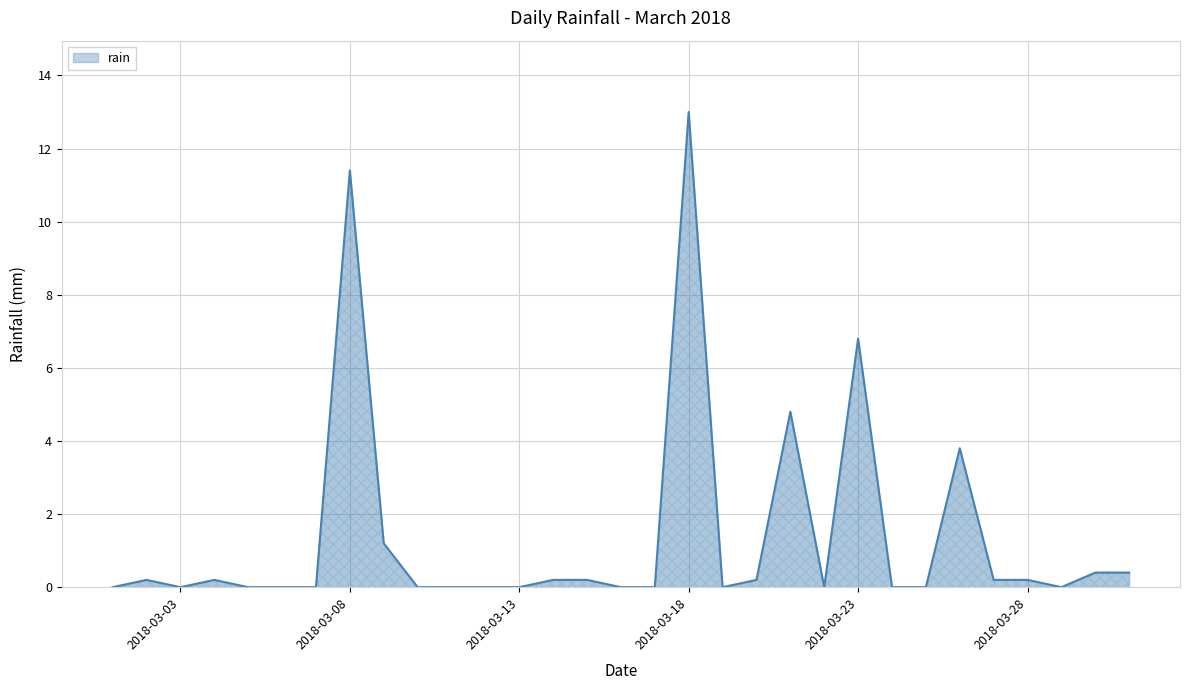

How many series are shown in this chart?

1